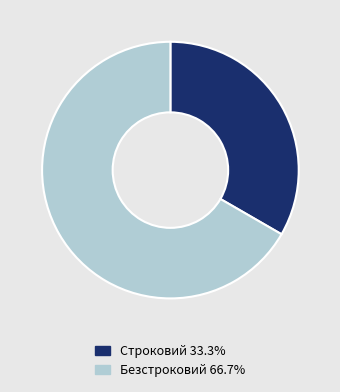

Rank the categories by value from lowest to highest.

Строковий, Безстроковий